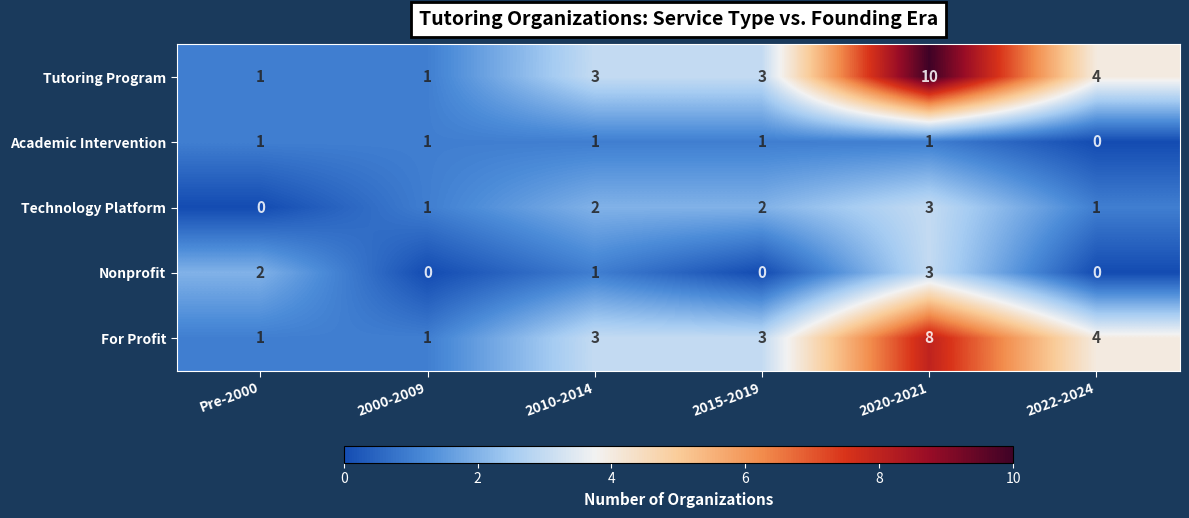

What is the sum of the Nonprofit values at Pre-2000 and 2010-2014?

3